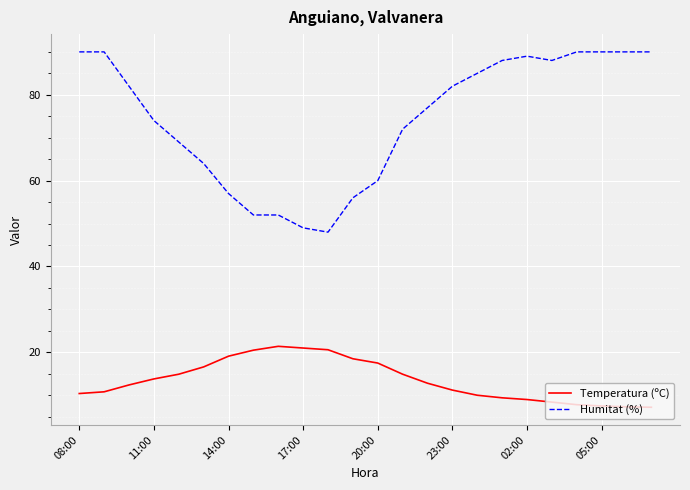

What is the difference between the second highest and minimum values in the Temperatura (ºC) series?

13.8